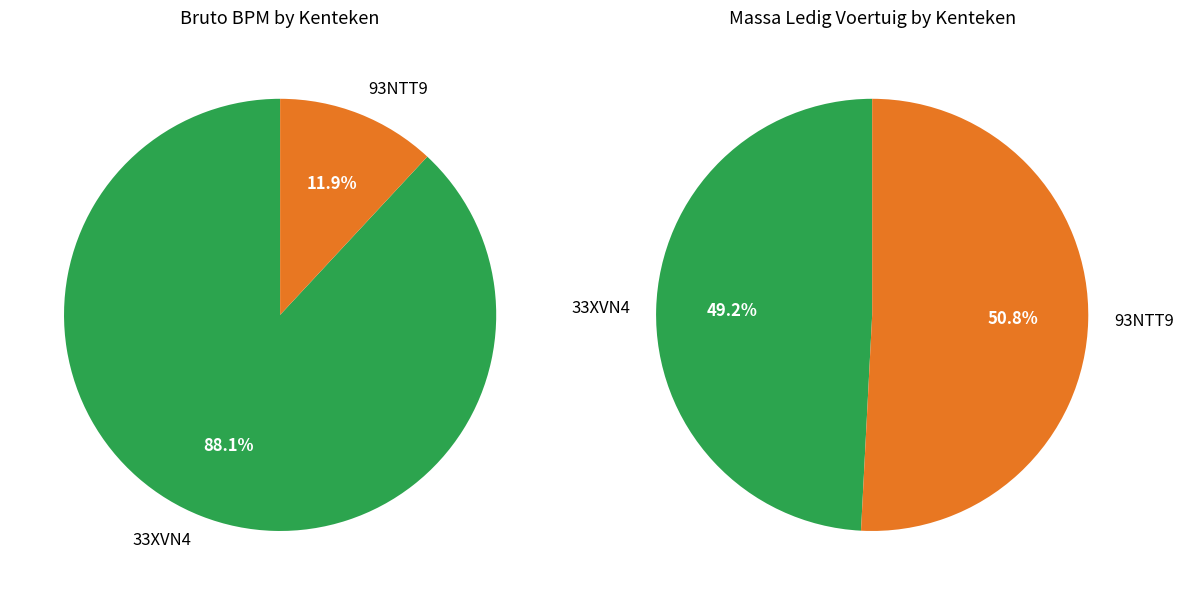

Does 93NTT9 account for over 50% of the chart?

Yes